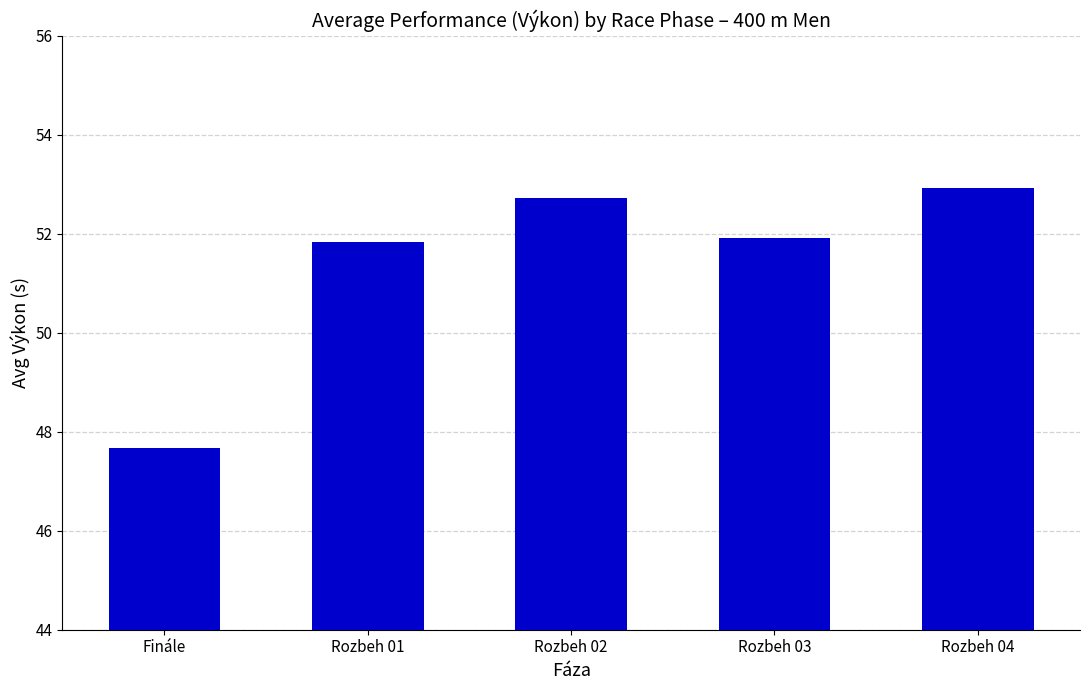

Reading left to right, list all the values displayed in this chart.

47.7	51.8	52.7	51.9	52.9